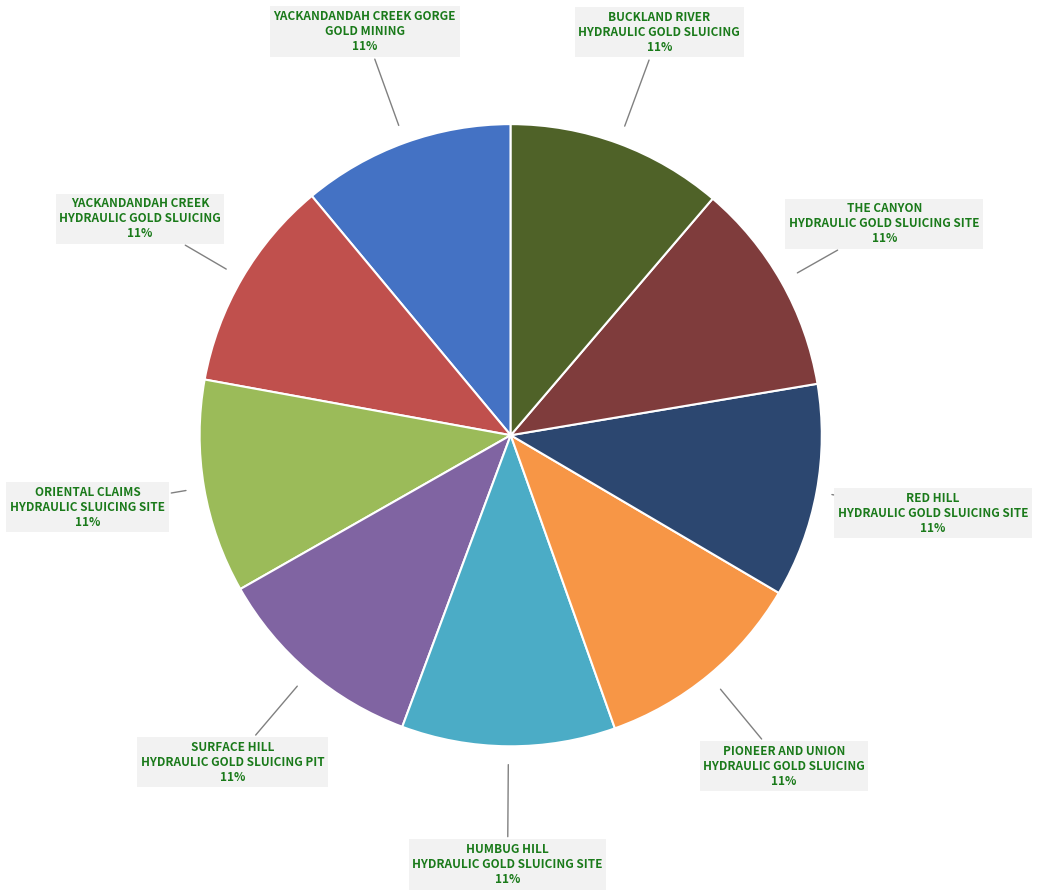

Is it true that THE CANYON HYDRAULIC GOLD SLUICING SITE is 25% of the pie?

False